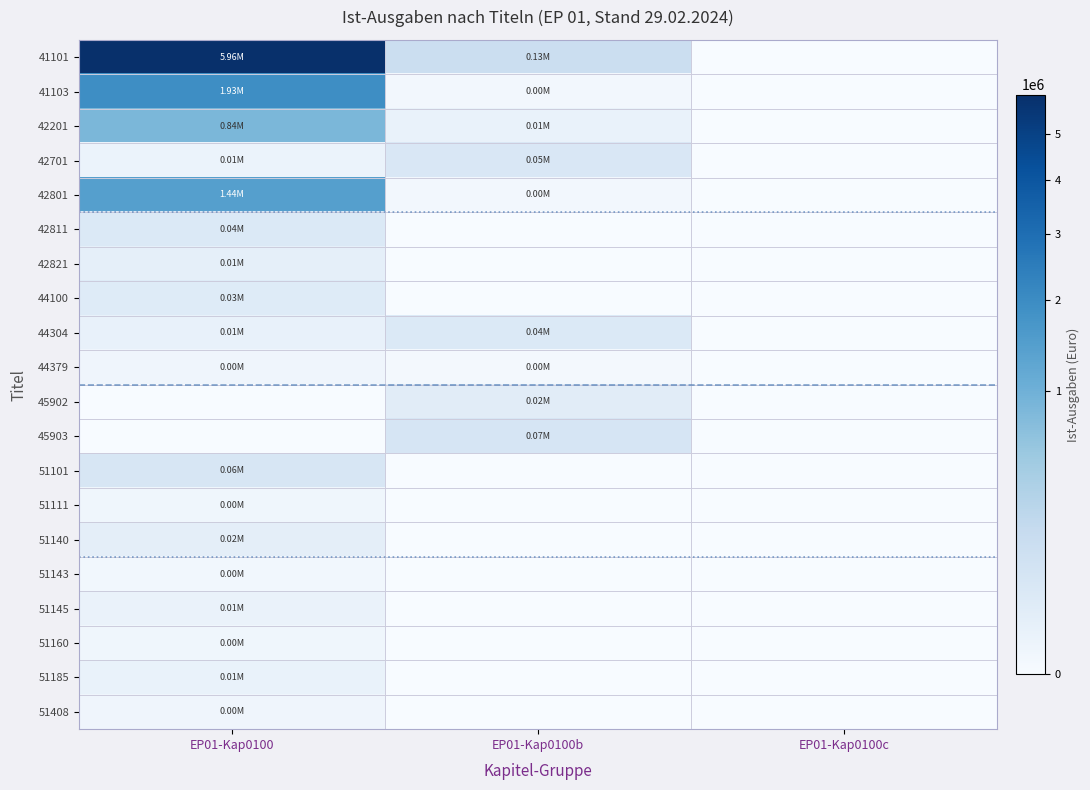

What is the spread (max minus min) of values at EP01-Kap0100b?

134134.8